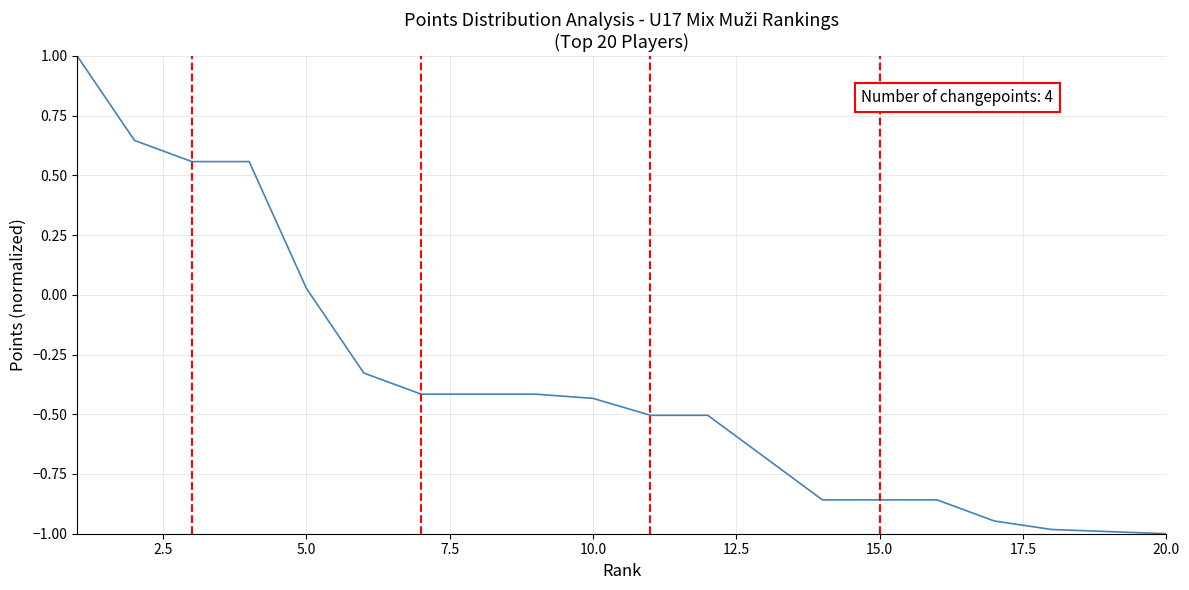

What is the maximum value shown in the chart?

1.0